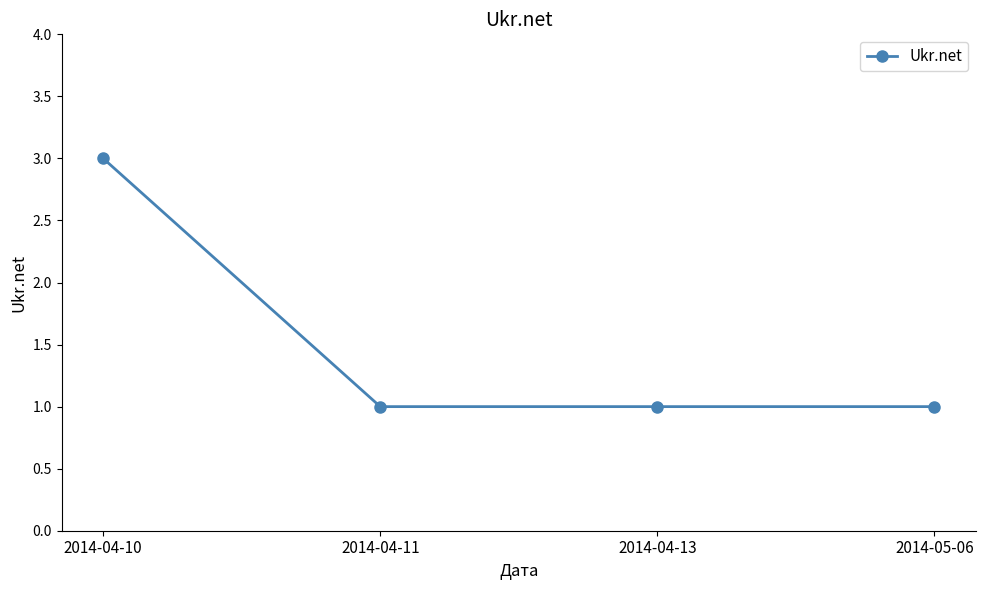

How many lines are shown in the chart?

1